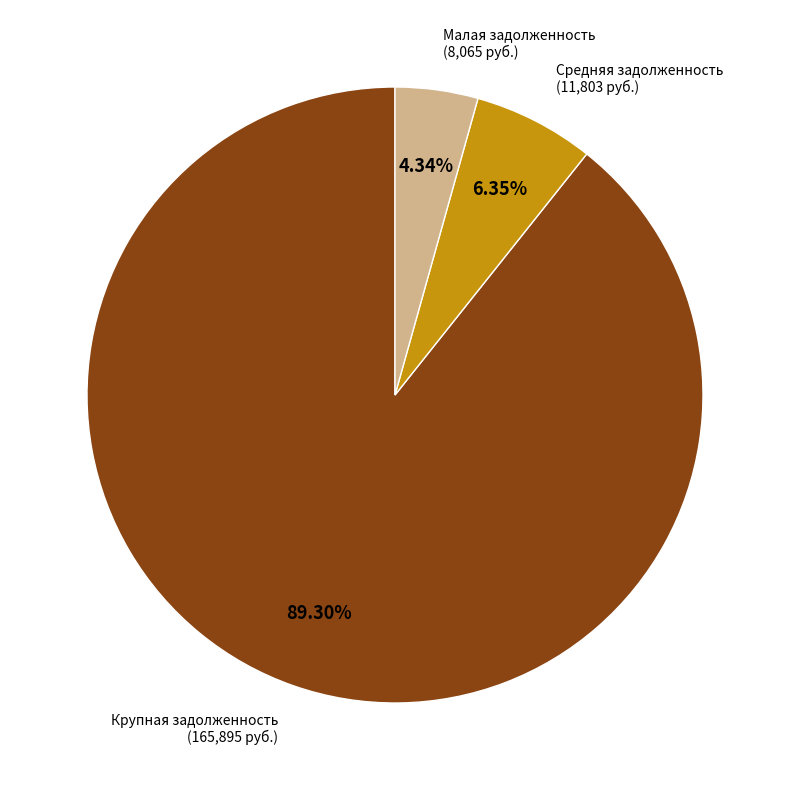

Does any single category account for the majority?

Yes